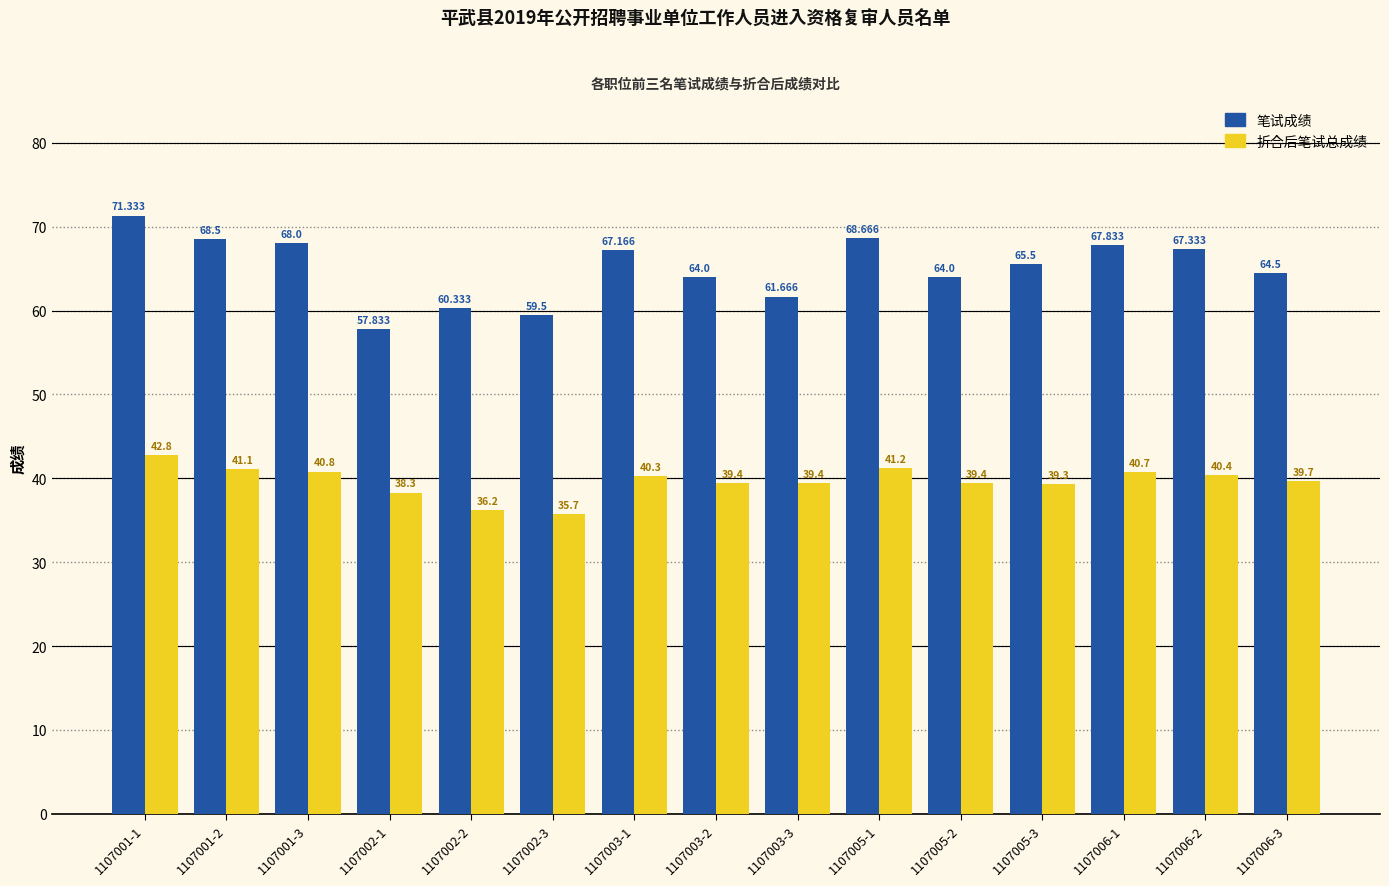

At which label does 笔试成绩 reach its minimum?

1107002-1